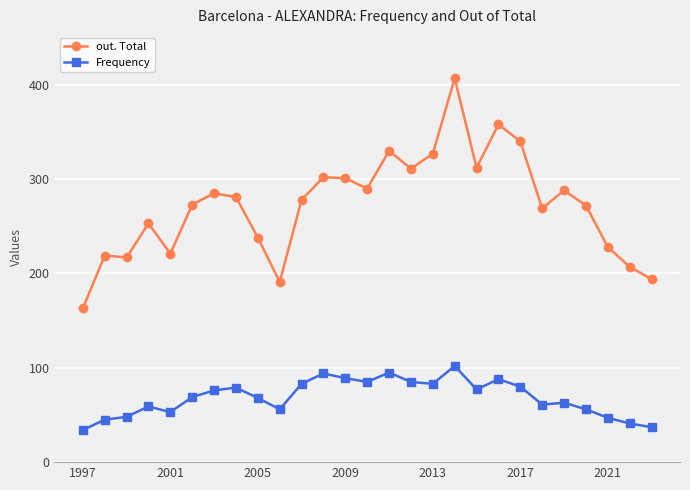

What is the value of the out. Total point at the 4th from the left?

253